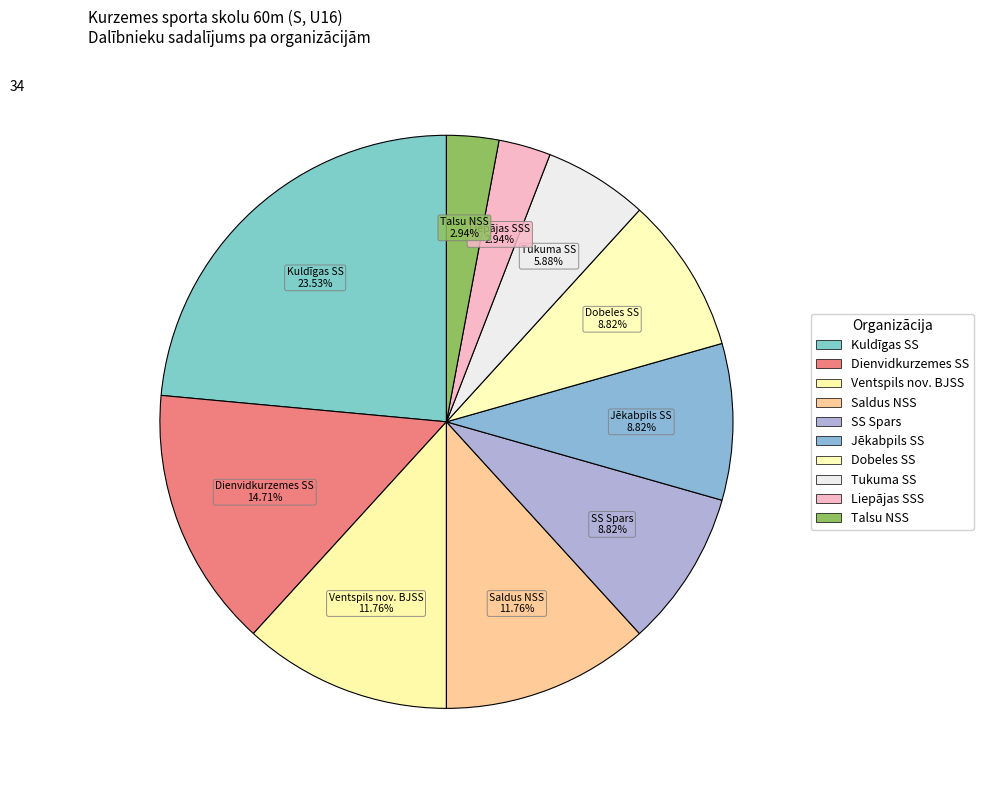

How many segments does this pie chart have?

10